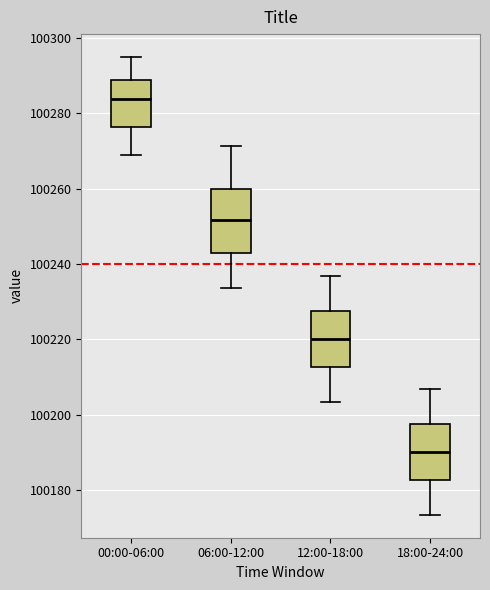

Reading left to right, transcribe this box plot: for each box, give where its median line is, the range the box spans, and where its two whiskers end, as read against the y-axis. The values are not printed on the chart, so give them approximately, as read against the axis.

00:00-06:00: median 100284, box 100276 to 100288, whiskers 100270 to 100294
06:00-12:00: median 100252, box 100244 to 100260, whiskers 100234 to 100272
12:00-18:00: median 100220, box 100212 to 100228, whiskers 100204 to 100236
18:00-24:00: median 100190, box 100182 to 100198, whiskers 100174 to 100206